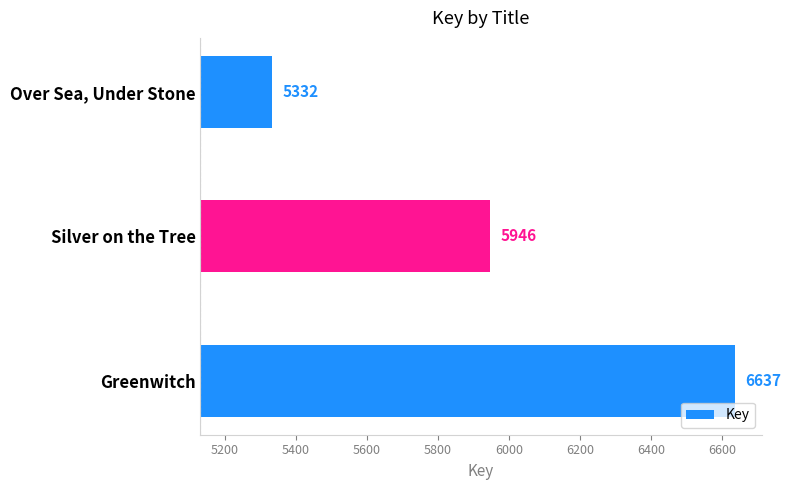

Which has a higher value, Greenwitch or Silver on the Tree?

Greenwitch